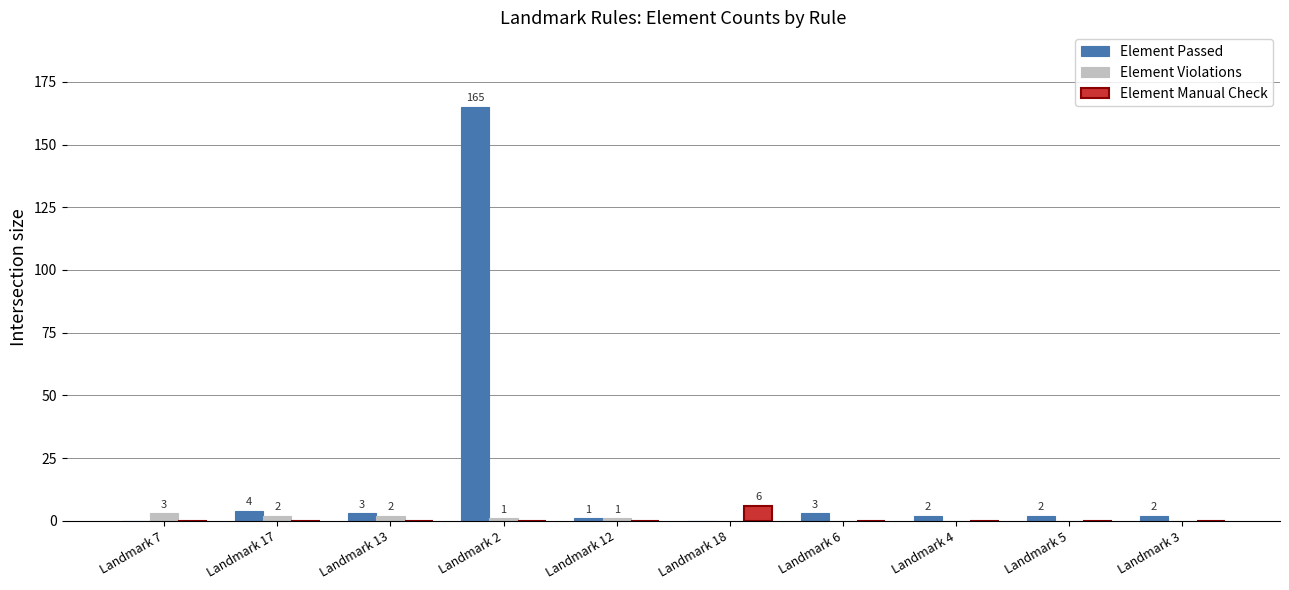

How many groups of bars are there?

10